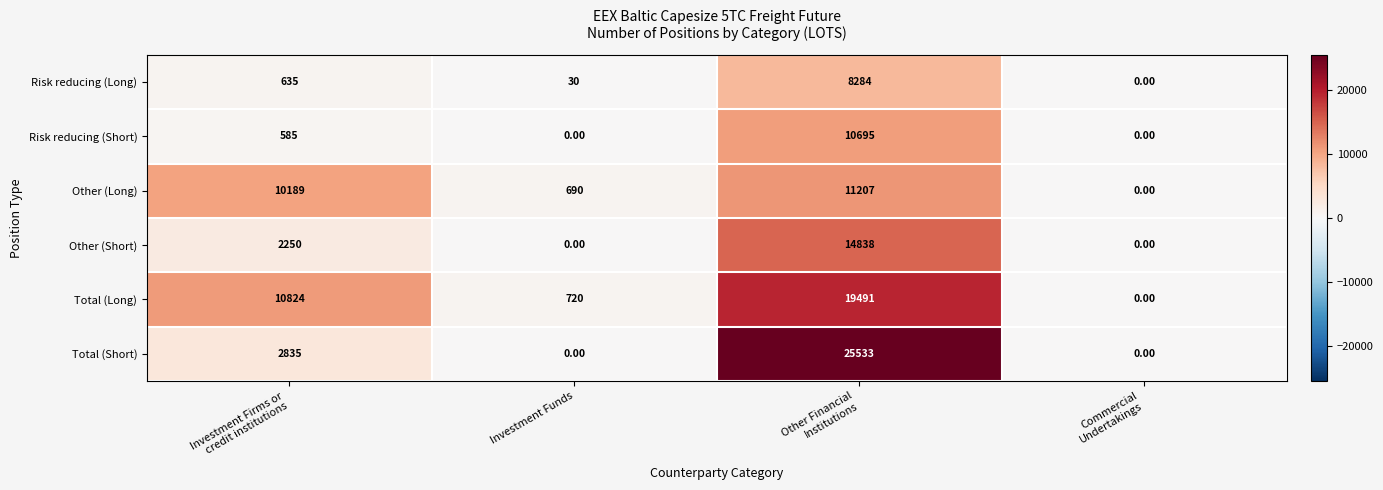

What is the difference between the highest and lowest values at Other Financial
Institutions?

17249